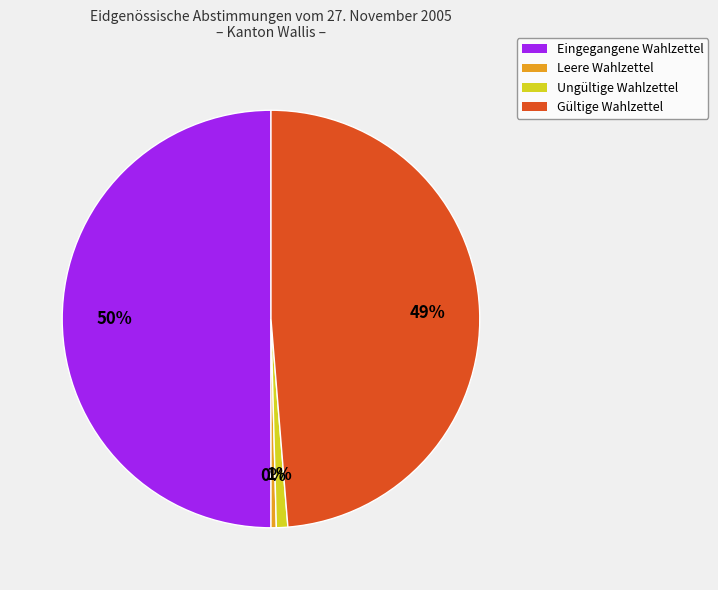

Which category has the biggest portion of the pie?

Eingegangene Wahlzettel